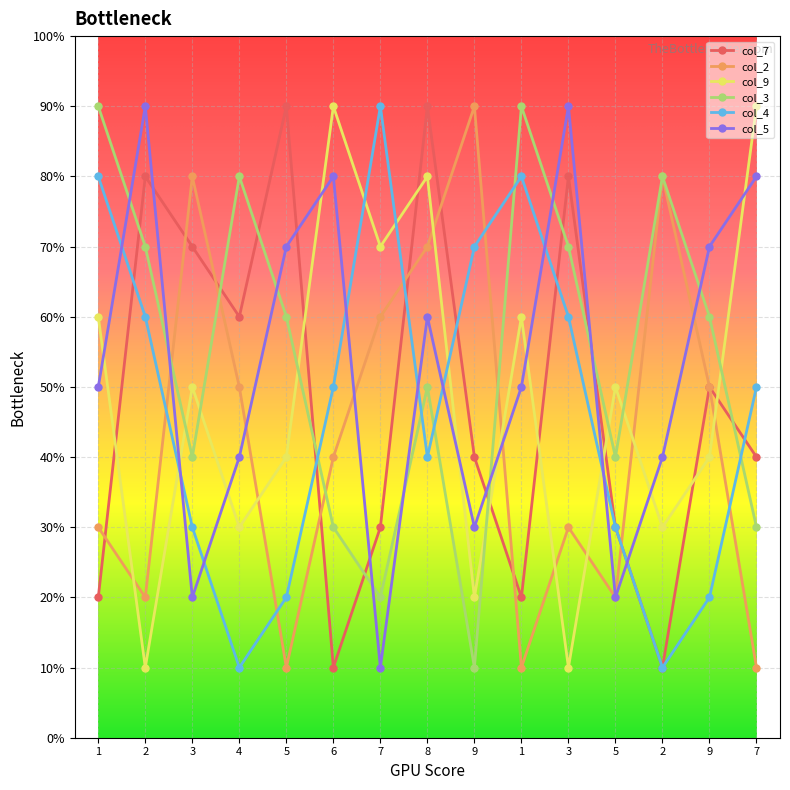

Reading left to right, what are all the values shown in this chart?

col_7: 2	8	7	6	9	1	3	9	4	2	8	3	1	5	4
col_2: 3	2	8	5	1	4	6	7	9	1	3	2	8	5	1
col_9: 6	1	5	3	4	9	7	8	2	6	1	5	3	4	9
col_3: 9	7	4	8	6	3	2	5	1	9	7	4	8	6	3
col_4: 8	6	3	1	2	5	9	4	7	8	6	3	1	2	5
col_5: 5	9	2	4	7	8	1	6	3	5	9	2	4	7	8